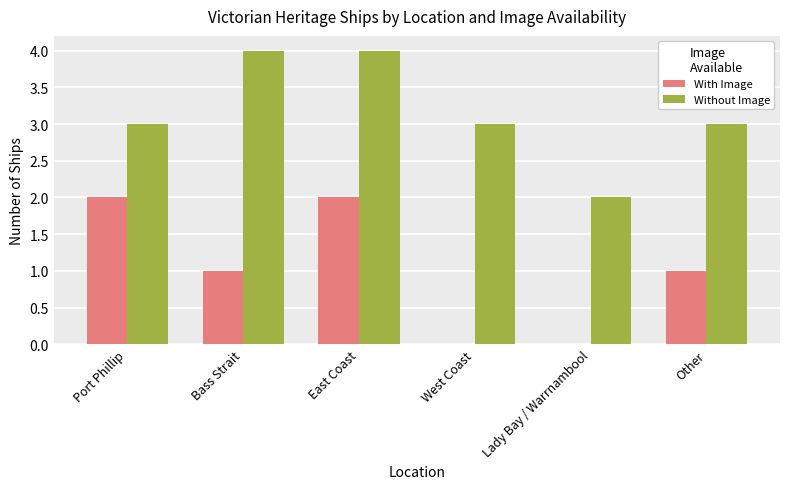

What is the average value of the With Image series?

1